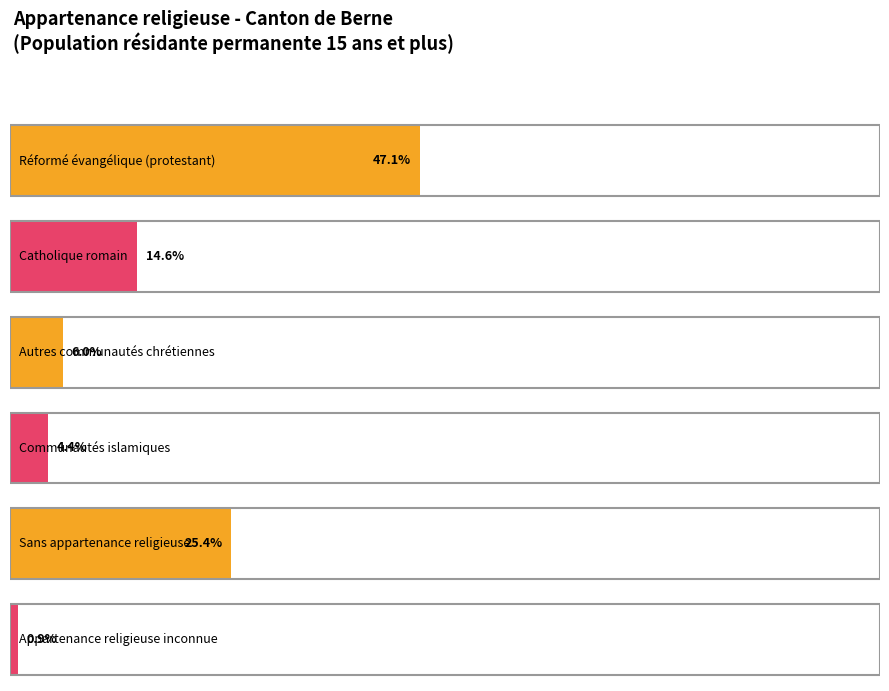

How many distinct data groups are displayed?

2